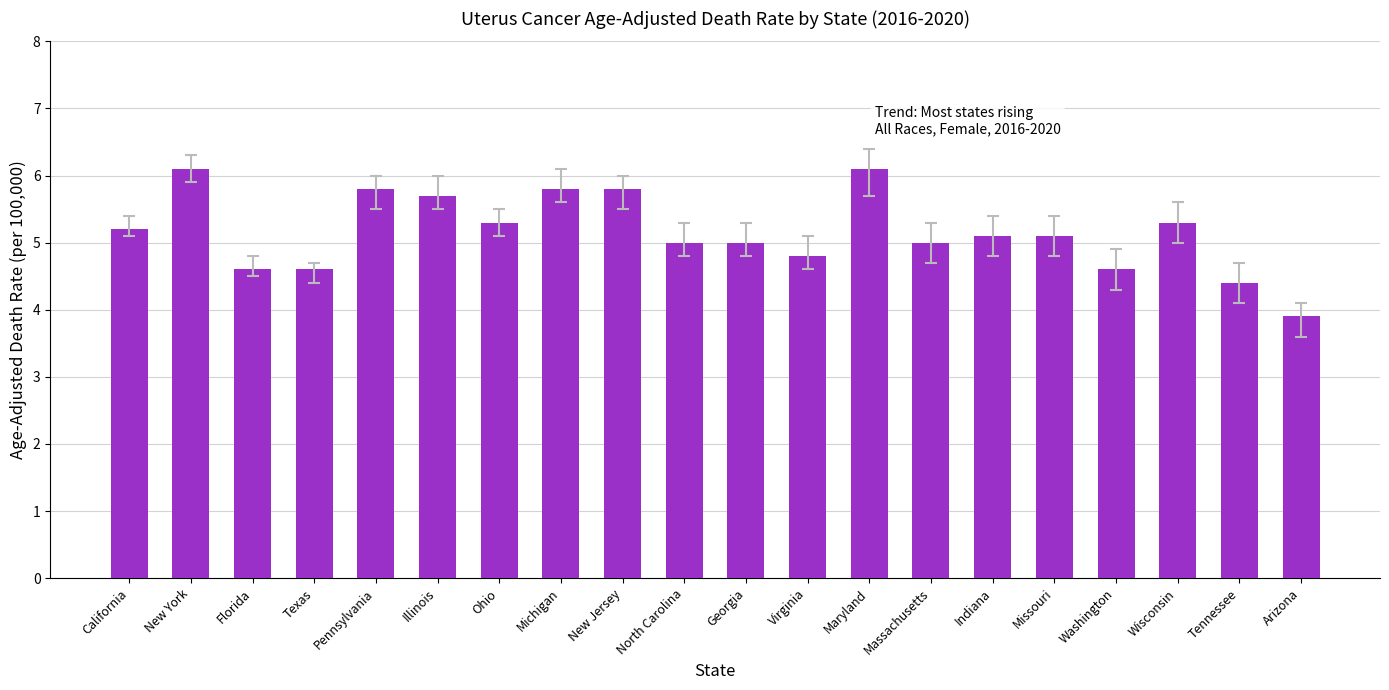

Are the bars grouped side by side (vs. stacked)?

No